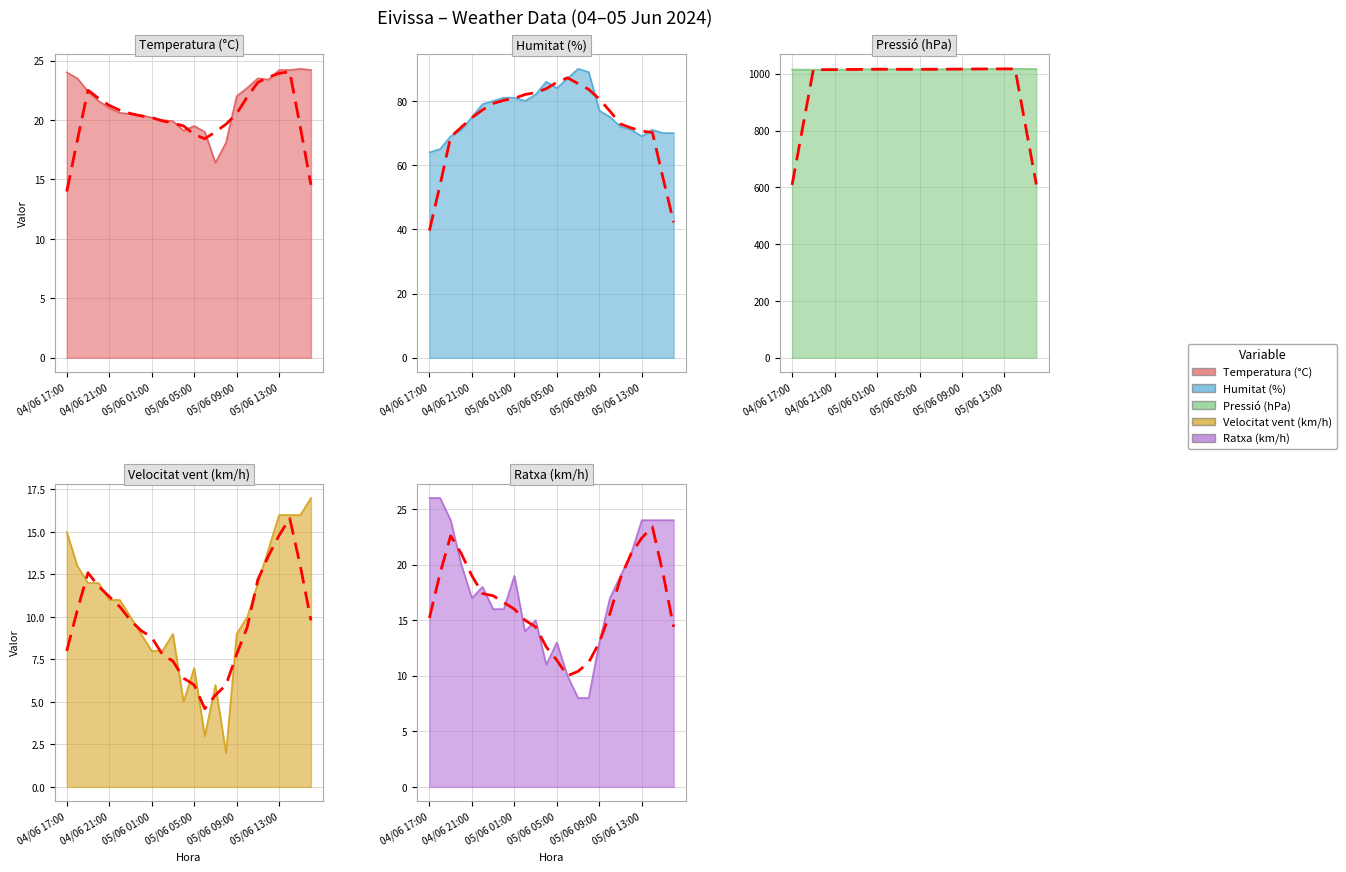

How many data points in Ratxa (km/h) are less than 18?

12